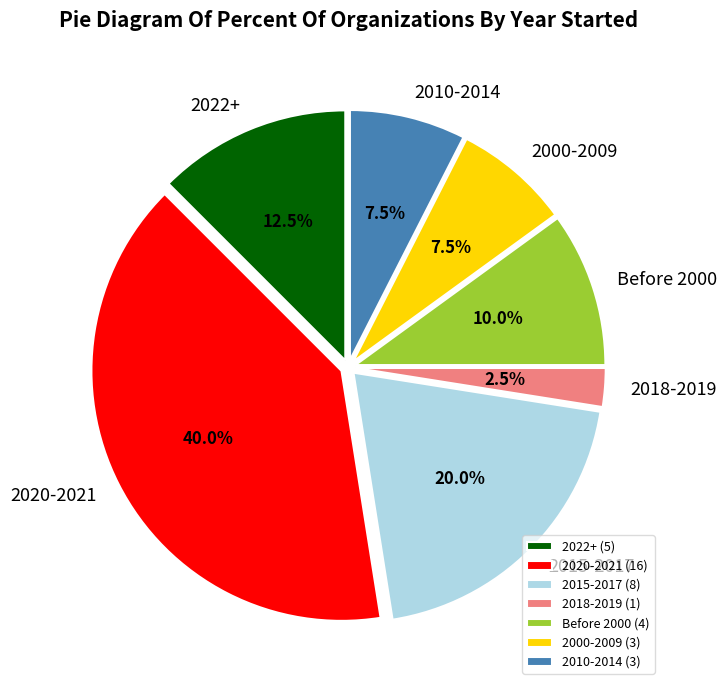

Does any single category account for the majority?

No